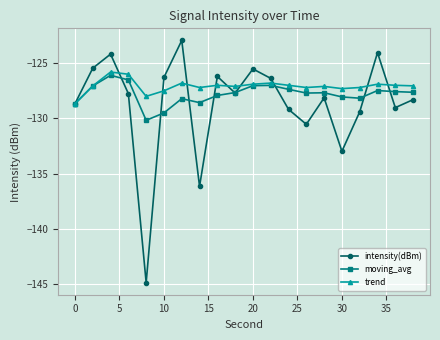

What is the value of the trend point at the 1st from the left?

-128.7